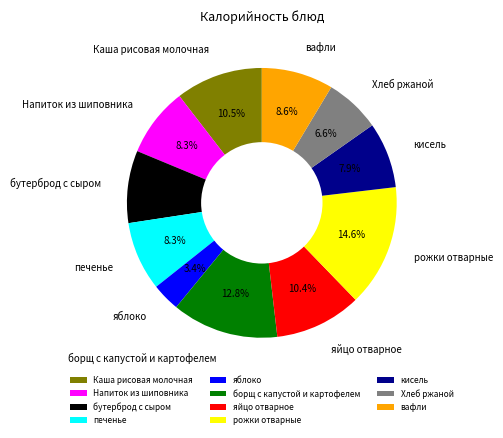

To the nearest percent, what is the average slice percentage?

9%